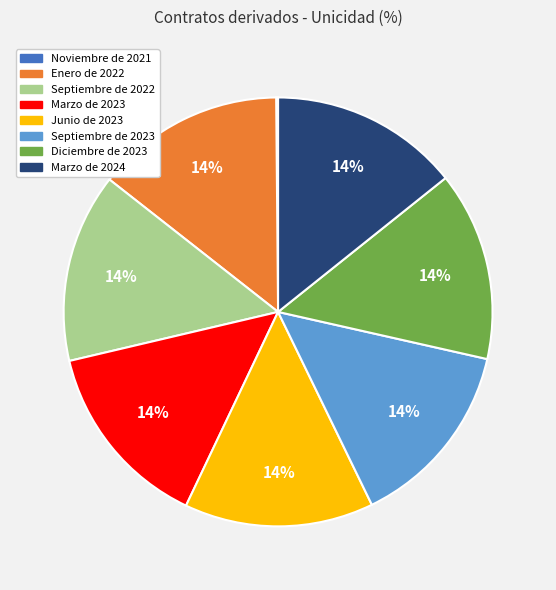

What is the ratio of the value at Marzo de 2023 to the value at Septiembre de 2023?

1.0